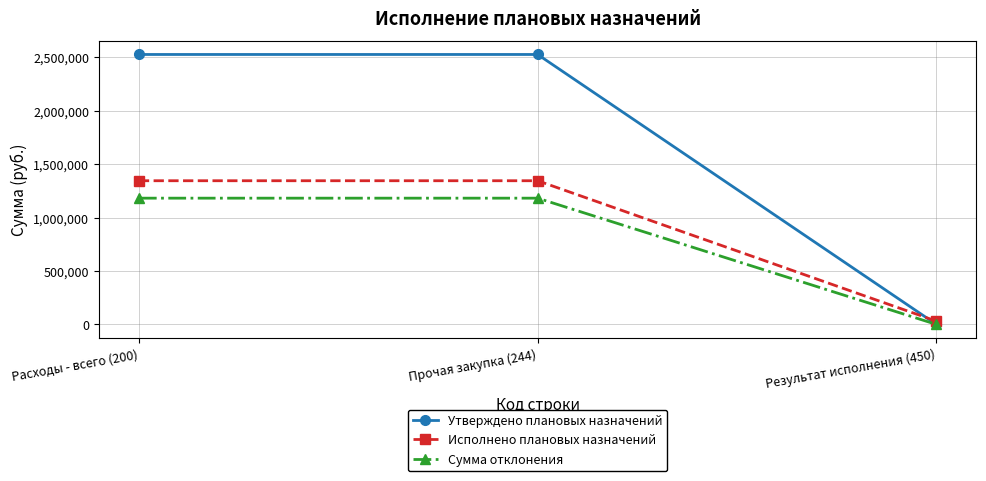

Does the chart display data point markers on the line(s)?

Yes